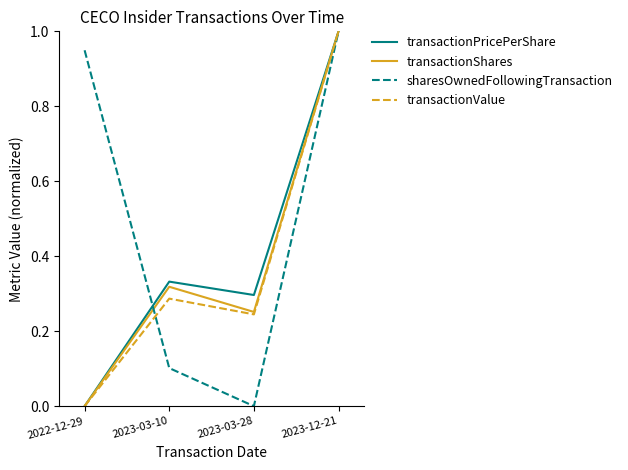

At which label does sharesOwnedFollowingTransaction reach its peak?

2023-12-21